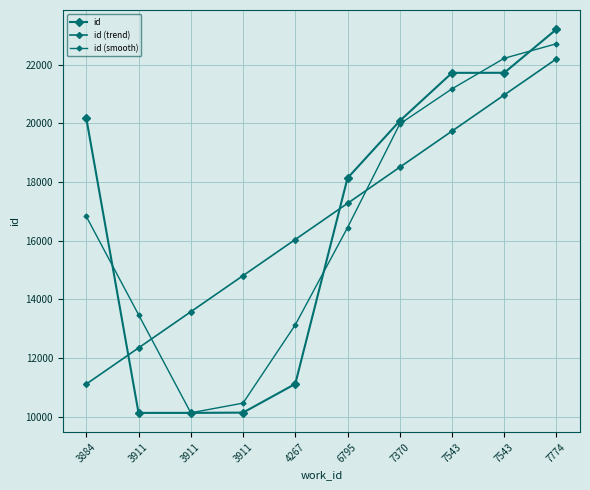

Is this an area chart (filled region under the line)?

No